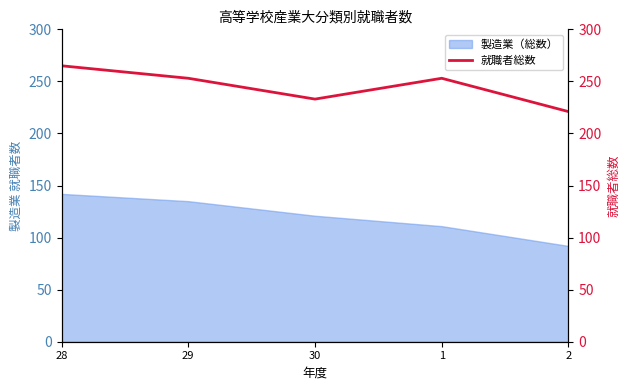

How many data points are less than 253?

2